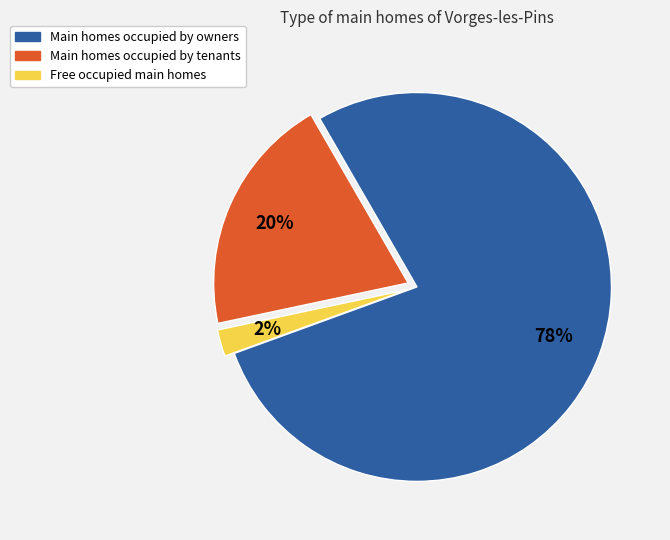

To the nearest percent, what is the average slice percentage?

33%